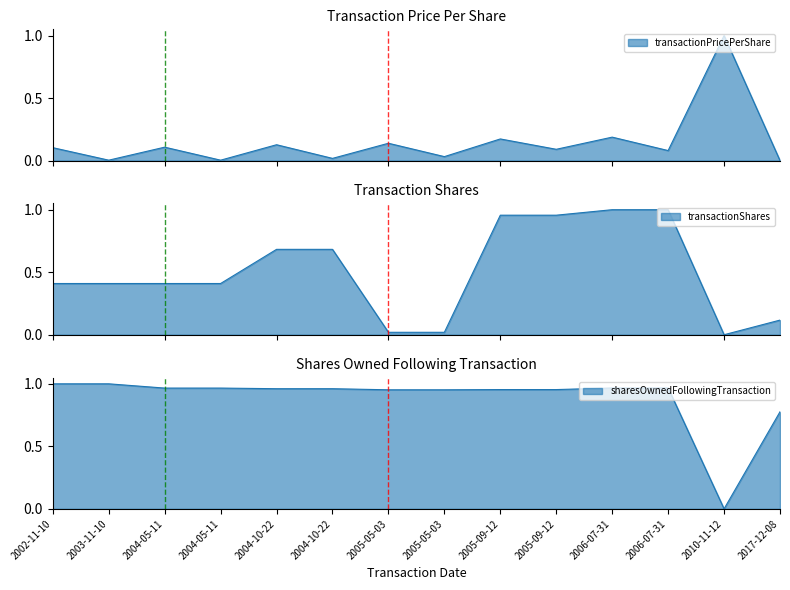

What is the sum of all transactionPricePerShare values?

2.1